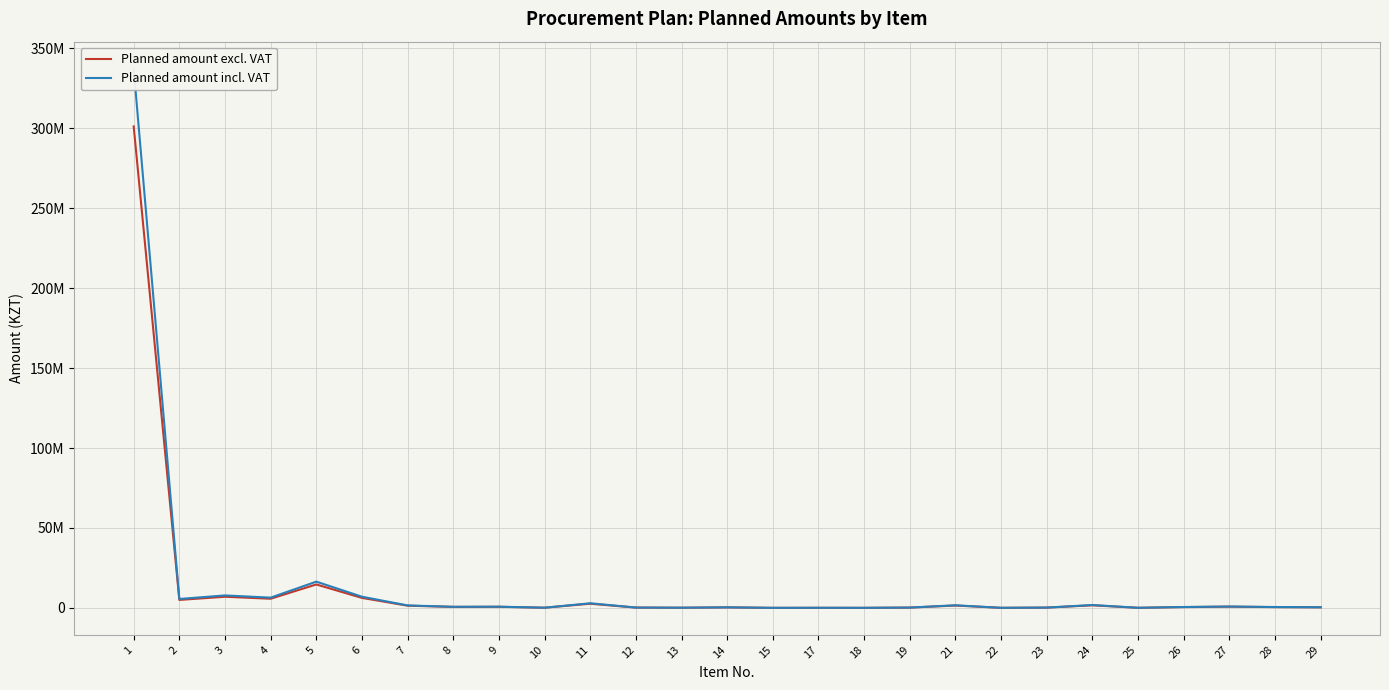

Reading left to right, extract all data points from this chart.

Planned amount excl. VAT: 1=301149876.0	2=4982156.0	3=6960000.0	4=5724856.0	5=14653521.7	6=6241367.9	7=1377000.0	8=612000.0	9=675000.0	10=108000.0	11=2589600.0	12=190000.0	13=100000.0	14=310000.0	15=22320.0	17=49100.0	18=30800.0	19=178570.0	21=1460800.0	22=37500.0	23=171960.0	24=1606400.0	25=53457.0	26=496980.0	27=764170.0	28=482790.0	29=357302.0
Planned amount incl. VAT: 1=337287861.1	2=5580014.7	3=7795200.0	4=6411838.7	5=16411944.3	6=6990332.0	7=1542240.0	8=685440.0	9=756000.0	10=120960.0	11=2900352.0	12=212800.0	13=112000.0	14=347200.0	15=24998.4	17=54992.0	18=34496.0	19=199998.4	21=1636096.0	22=42000.0	23=192595.2	24=1799168.0	25=59871.8	26=556617.6	27=855870.4	28=540724.8	29=400178.2